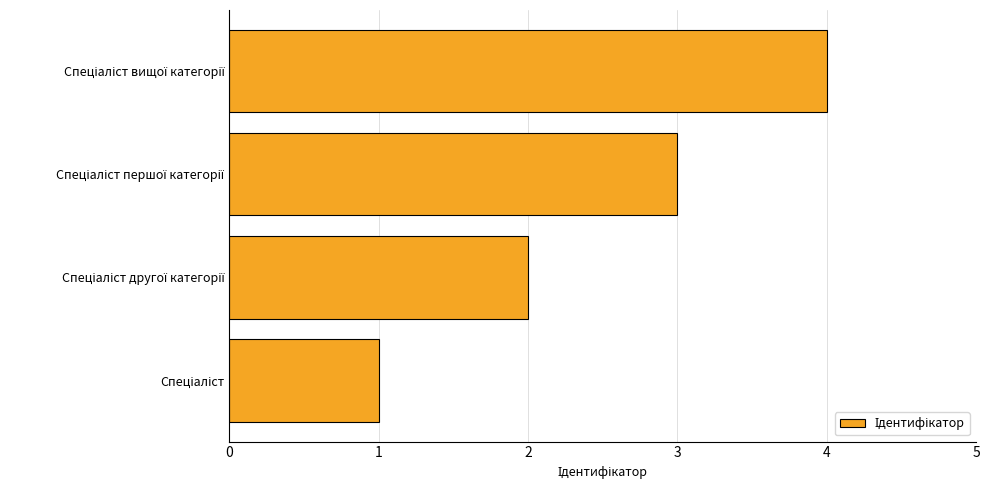

What is the maximum value shown in the chart?

4